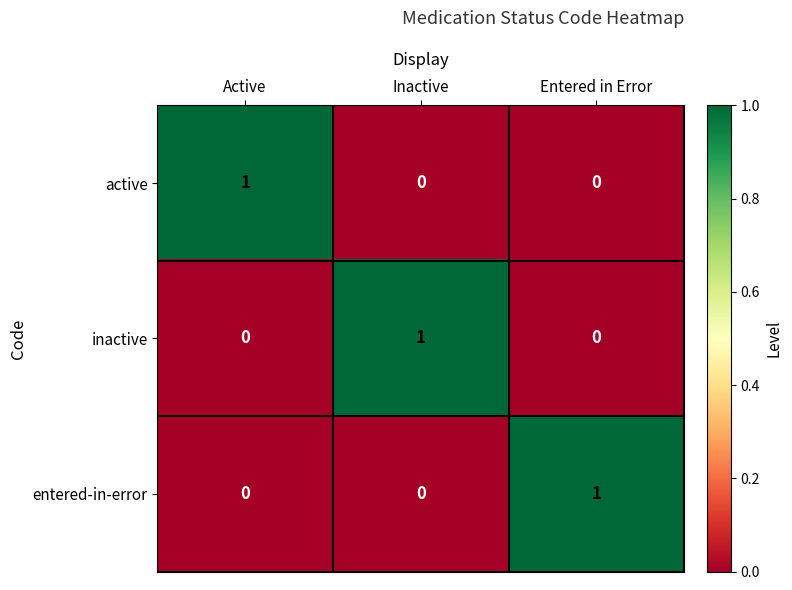

What is the total value across all series at Entered in Error?

1